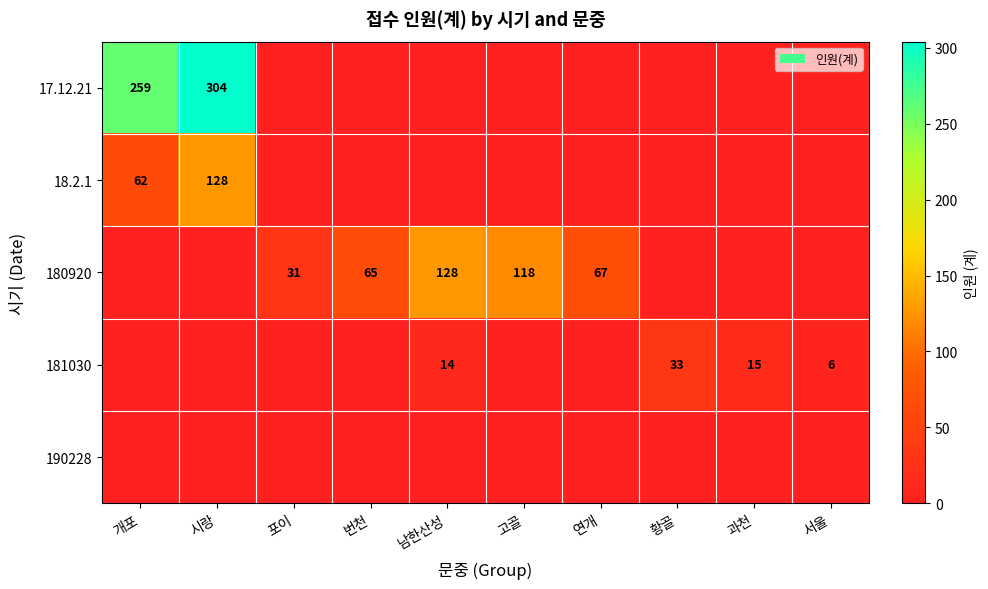

The 180920 series shows 171 at 고골. True or false?

False